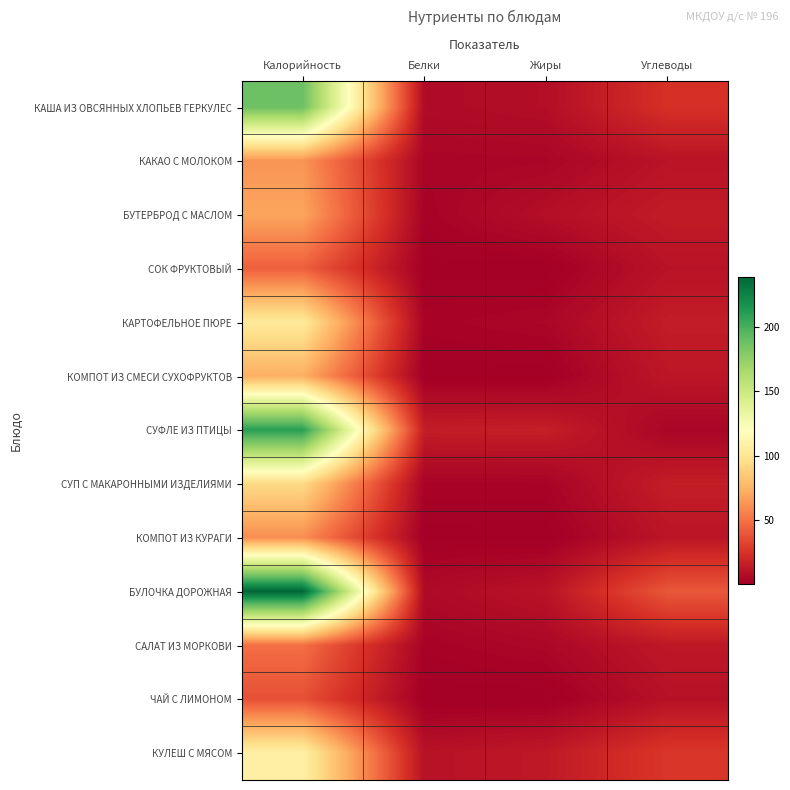

Between Калорийность and Белки, which series saw the biggest shift?

БУЛОЧКА ДОРОЖНАЯ